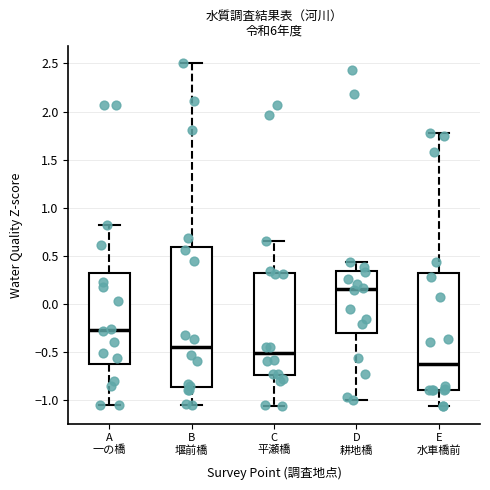

Which box has the highest median line?

D 耕地橋